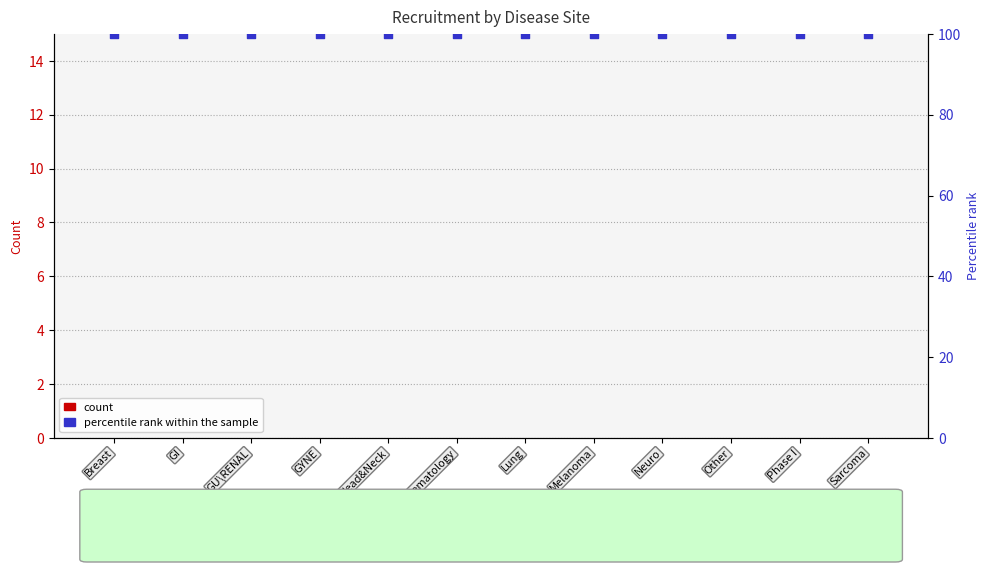

Which series reaches the maximum Y coordinate?

percentile rank within the sample